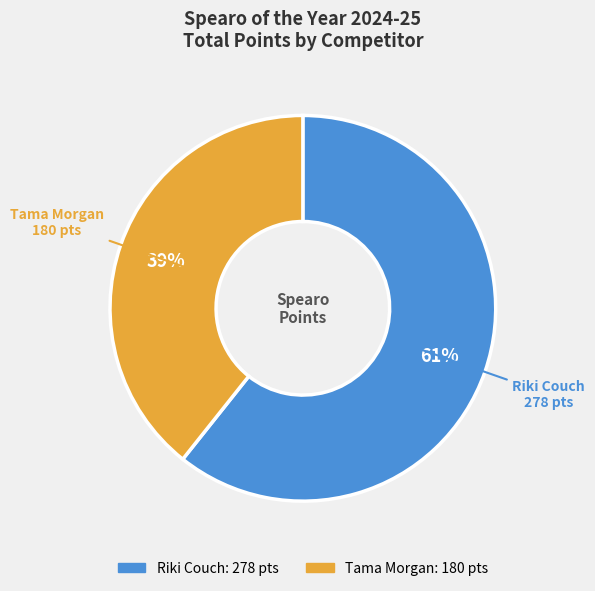

Is there any slice that represents more than half of the pie?

Yes